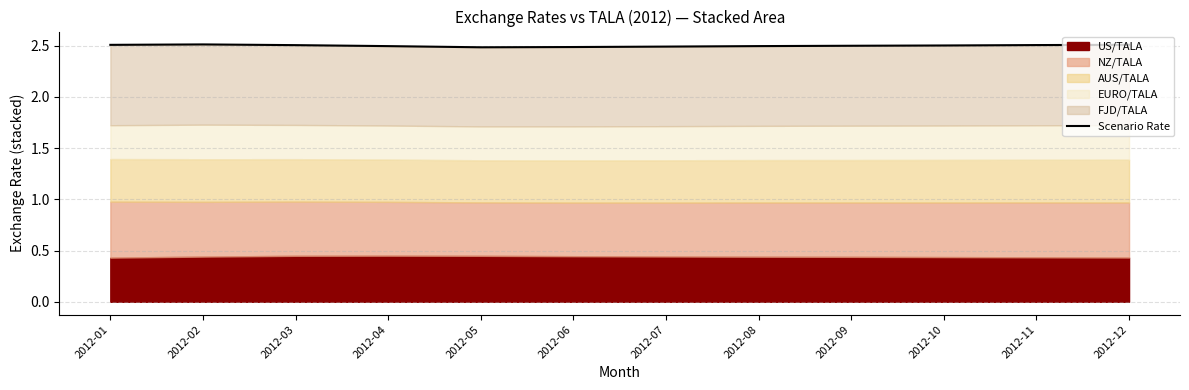

List the labels in order of value, smallest first.

2012-05, 2012-06, 2012-07, 2012-04, 2012-08, 2012-09, 2012-10, 2012-03, 2012-11, 2012-01, 2012-12, 2012-02